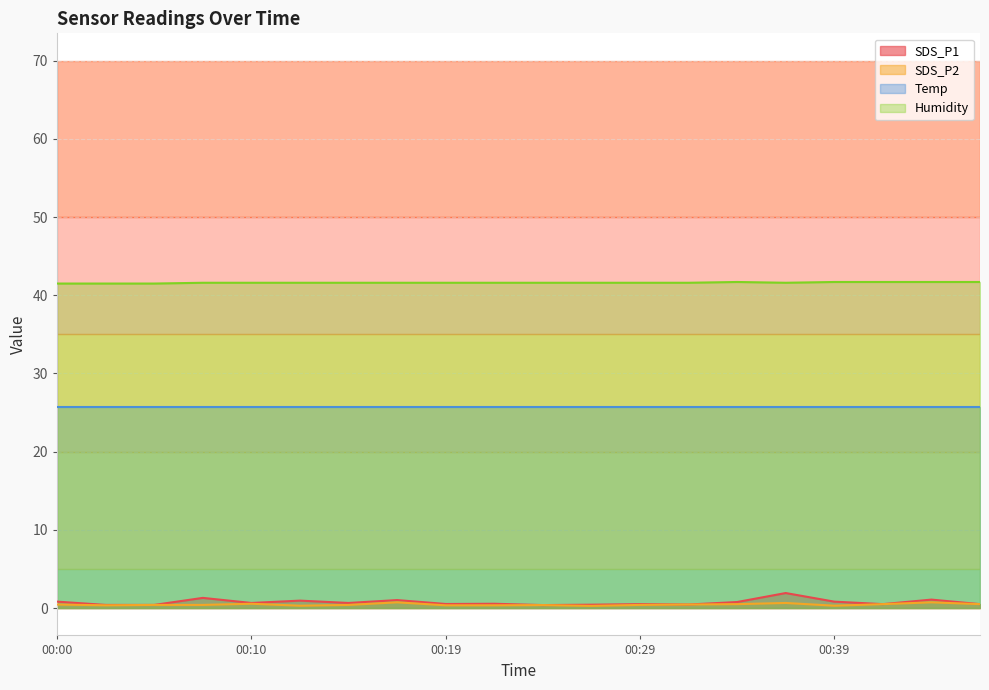

Which has a higher value, 00:00 or 00:39?

00:00